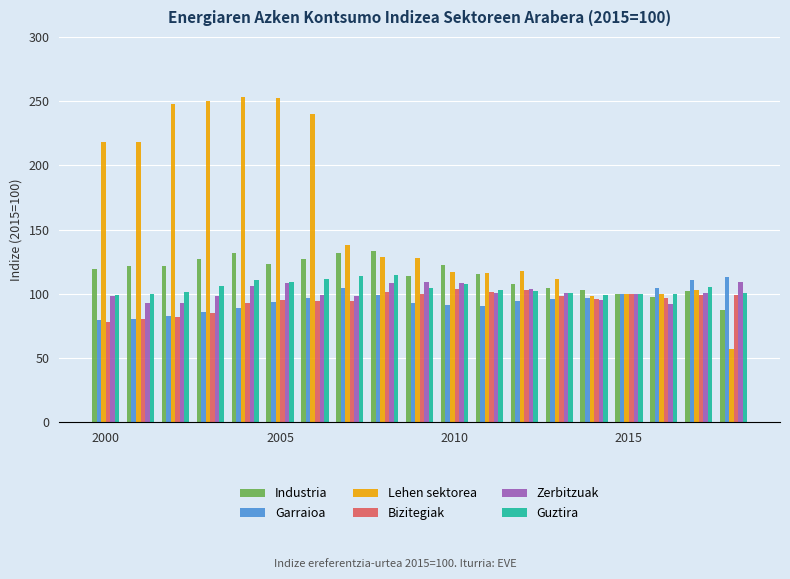

How many values in the Garraioa series exceed 94?

10